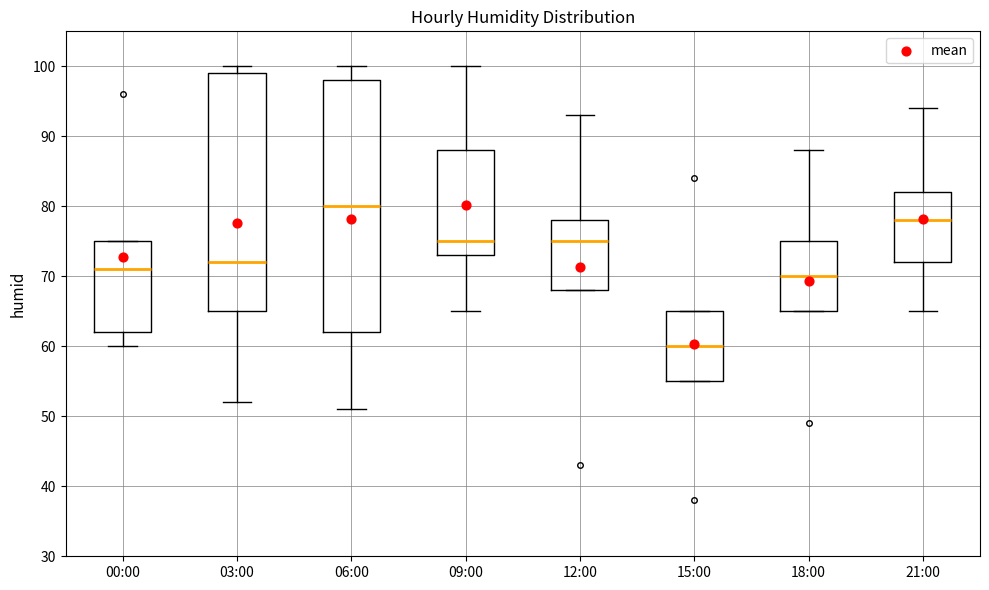

Comparing the boxes themselves (not the whiskers), which one is the tallest?

06:00